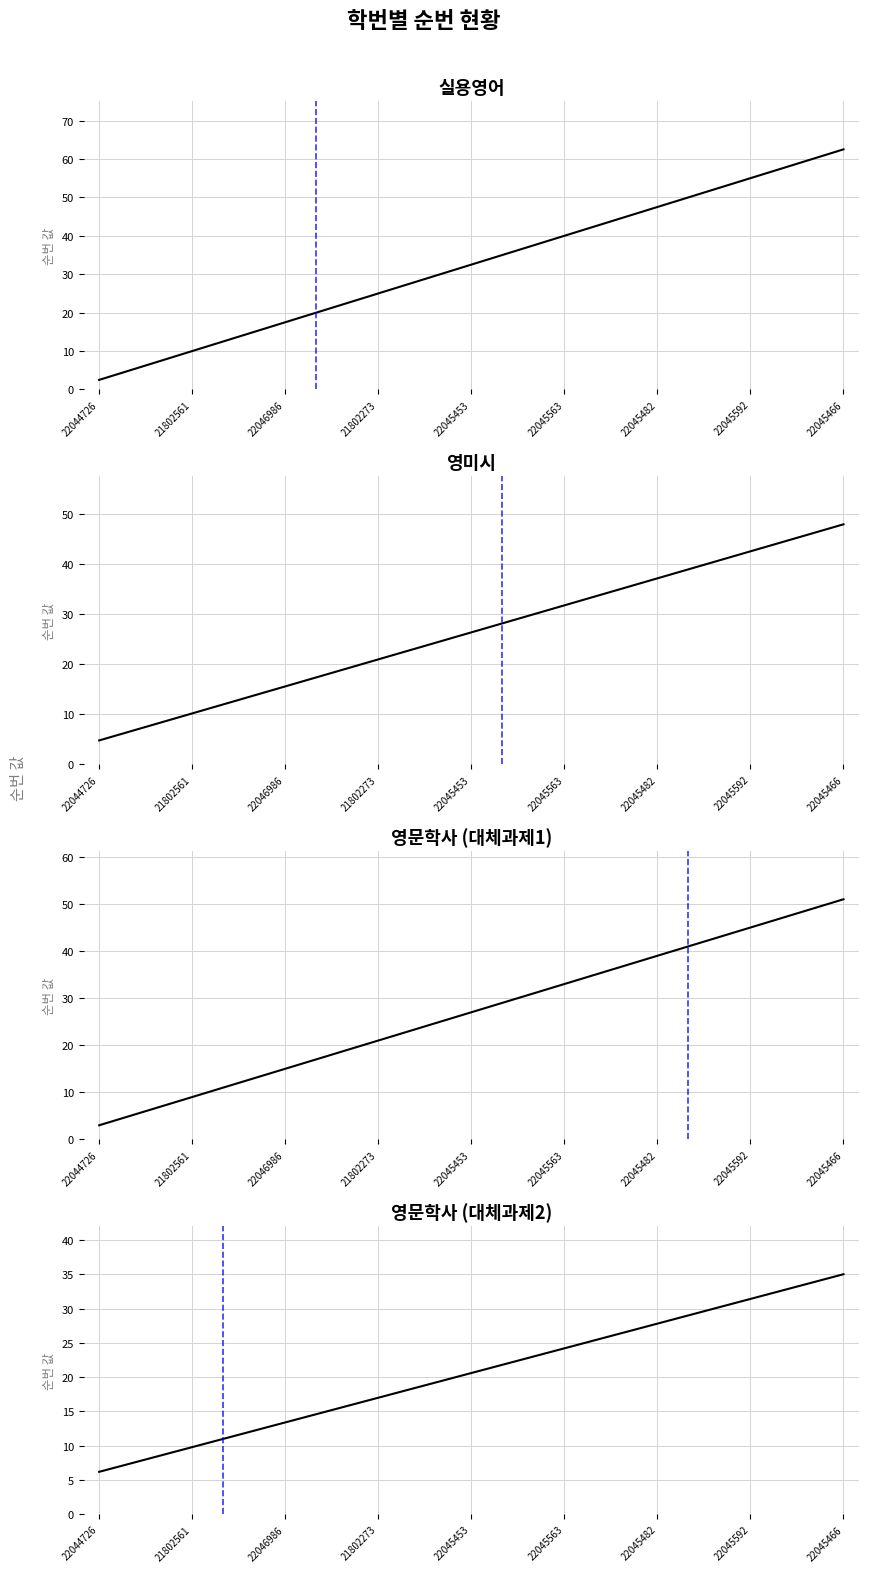

True or false: 영문학사 (대체과제1) has a value of 2.9 at 21802561.

False